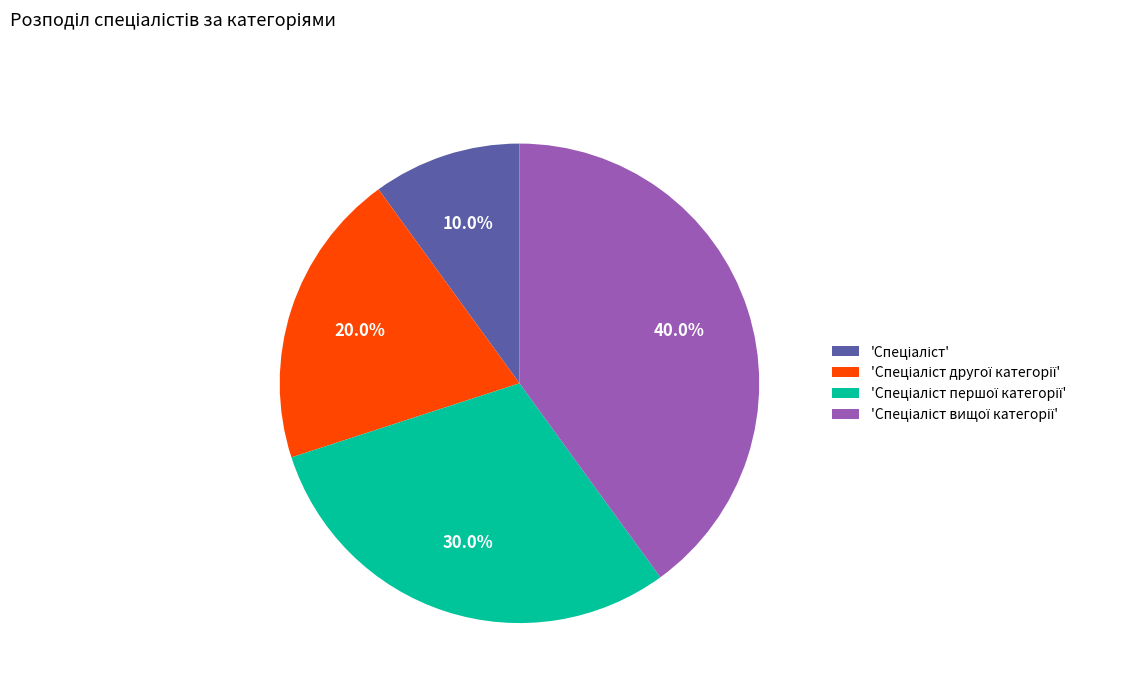

Is there a majority slice in this chart?

No